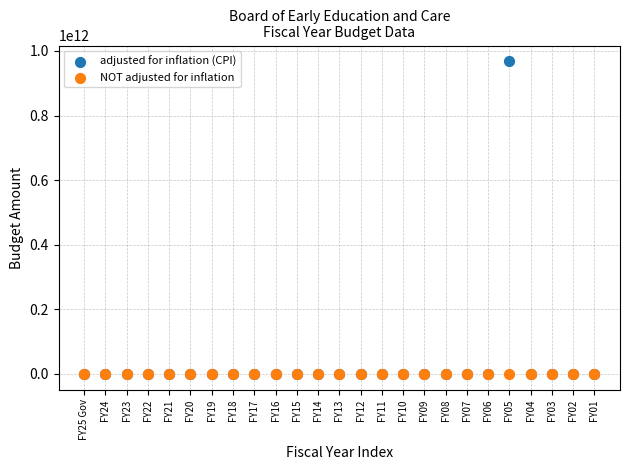

What are all the series names shown in the legend?

adjusted for inflation (CPI), NOT adjusted for inflation